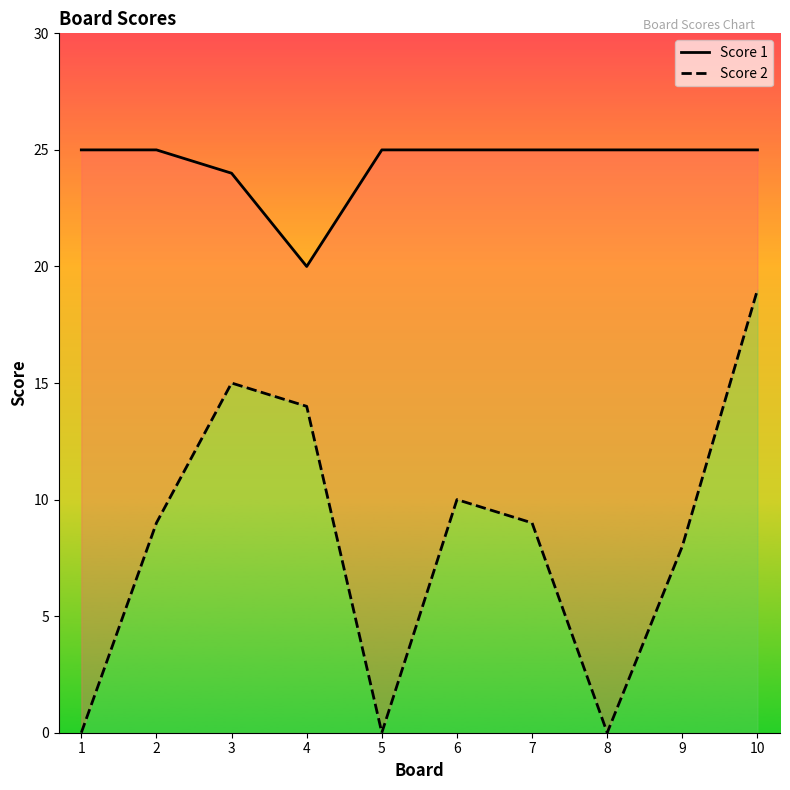

How many interior local valleys does the Score 2 line series have?

2